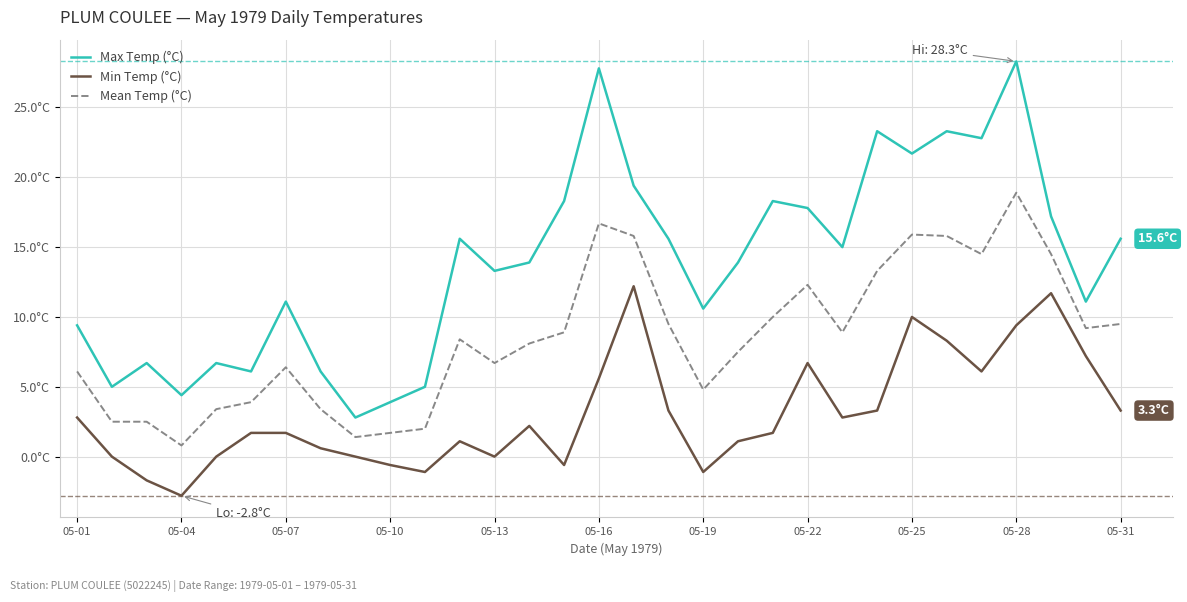

At which label does Mean Temp (°C) first exceed 8?

11